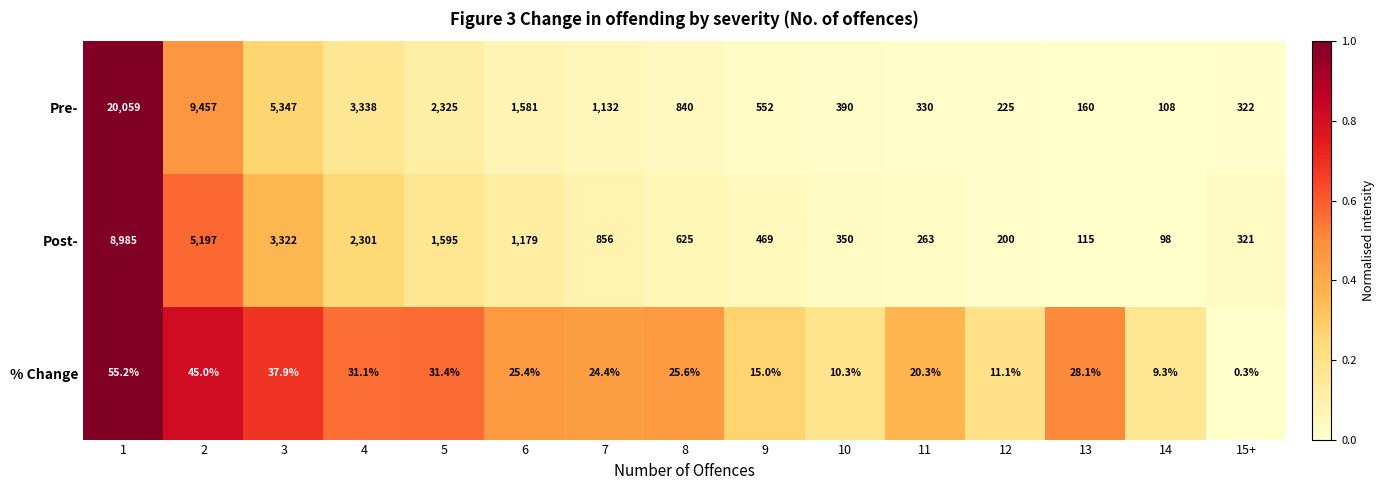

What is the greatest value displayed?

20059.0